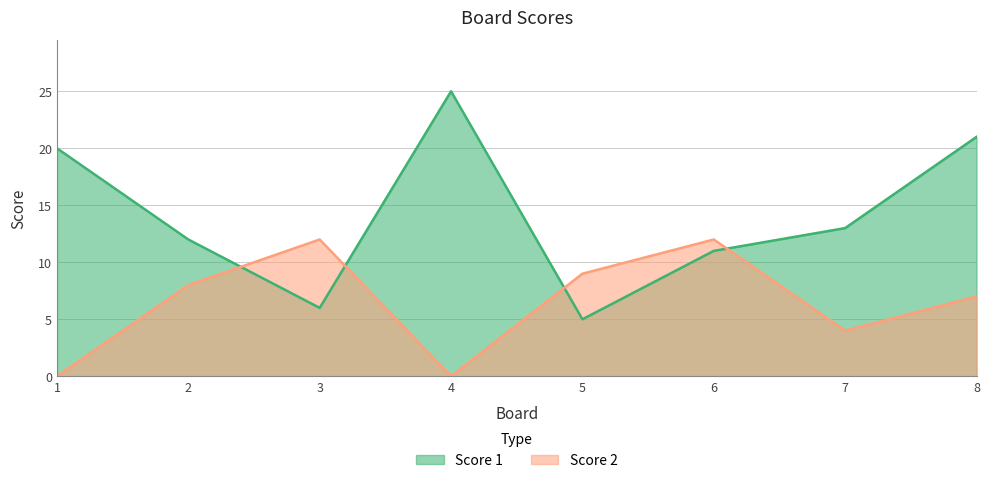

In Score 1, how many points are higher than both neighbors (excluding endpoints)?

1